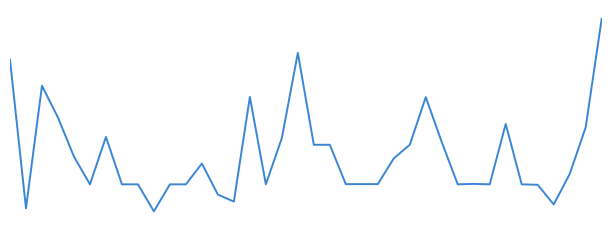

Is this an area chart (filled region under the line)?

No